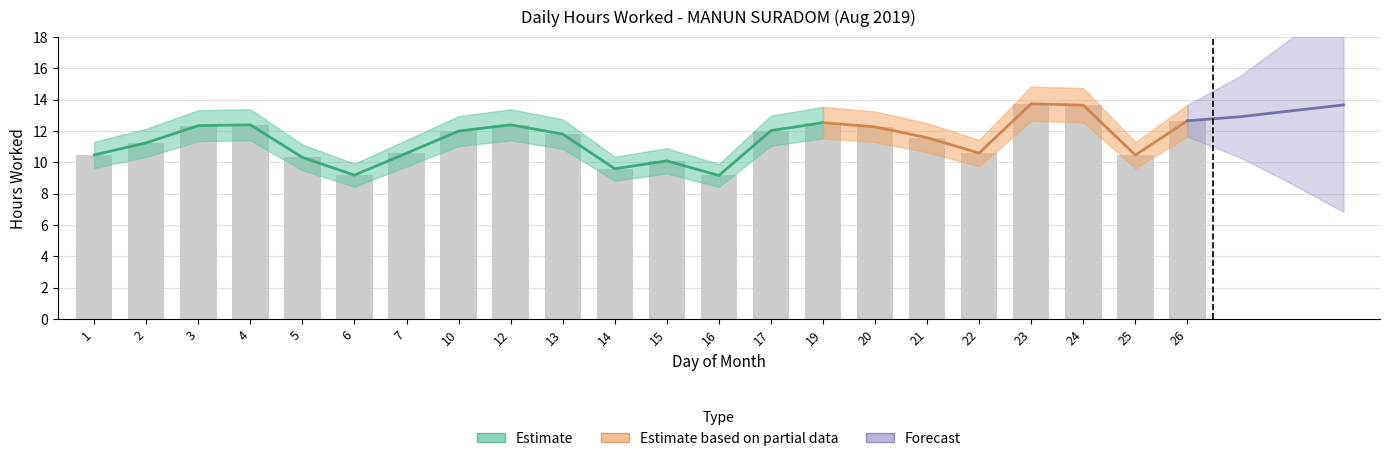

What is the change in value from 6 to 26?

+3.5